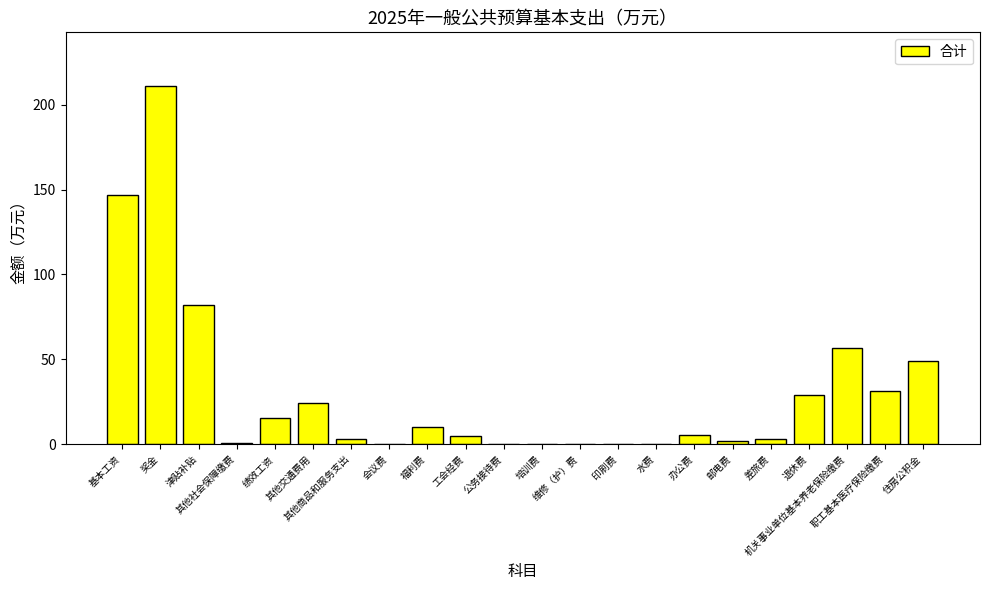

How many values exceed 5?

11